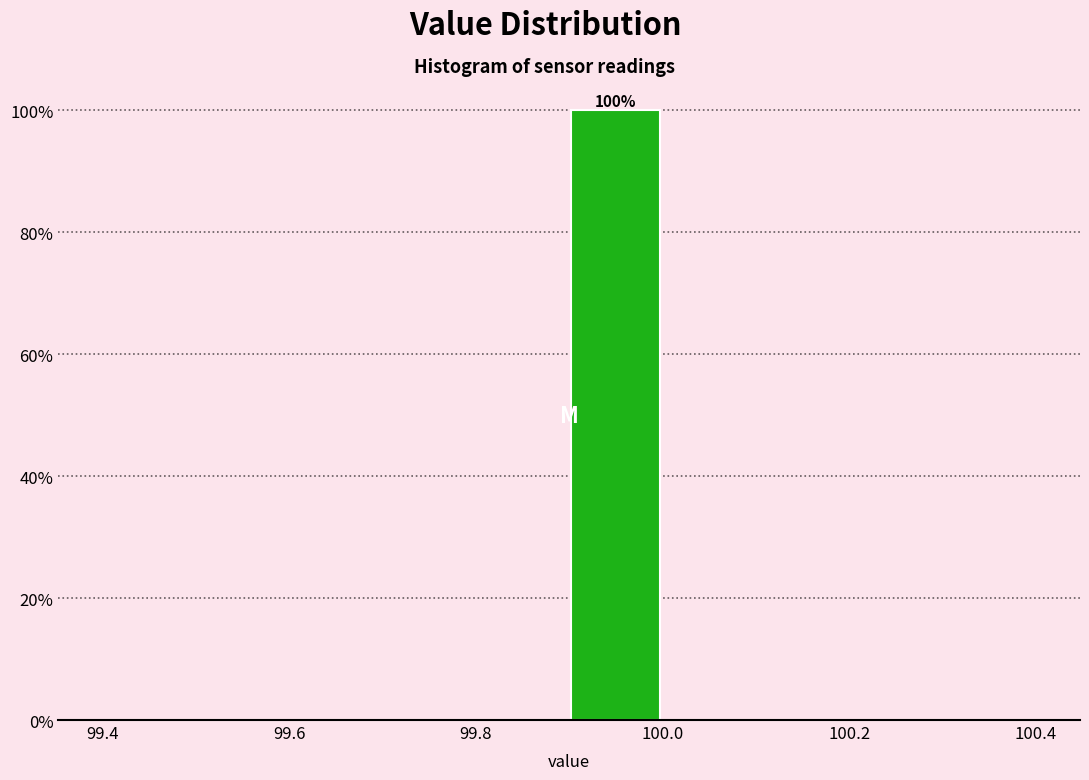

Over which range of the x-axis is the bar tallest?

99.9 to 100.0